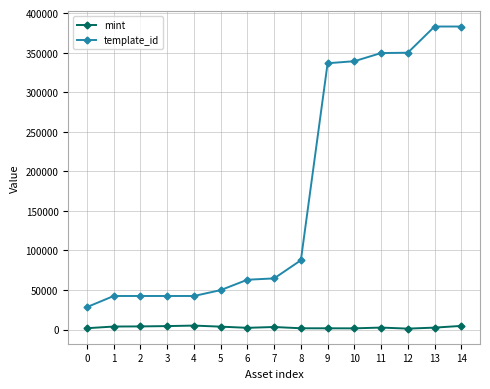

How many distinct data groups are displayed?

2